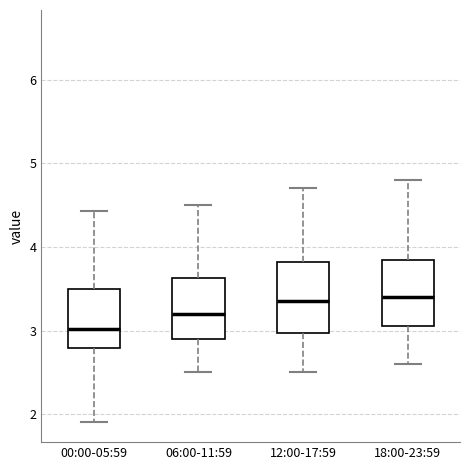

Reading left to right, transcribe this box plot: for each box, give where its median line is, the range the box spans, and where its two whiskers end, as read against the y-axis. The values are not printed on the chart, so give them approximately, as read against the axis.

00:00-05:59: median 3.0, box 2.8 to 3.5, whiskers 1.9 to 4.4
06:00-11:59: median 3.2, box 2.9 to 3.6, whiskers 2.5 to 4.5
12:00-17:59: median 3.4, box 3.0 to 3.8, whiskers 2.5 to 4.7
18:00-23:59: median 3.4, box 3.1 to 3.9, whiskers 2.6 to 4.8